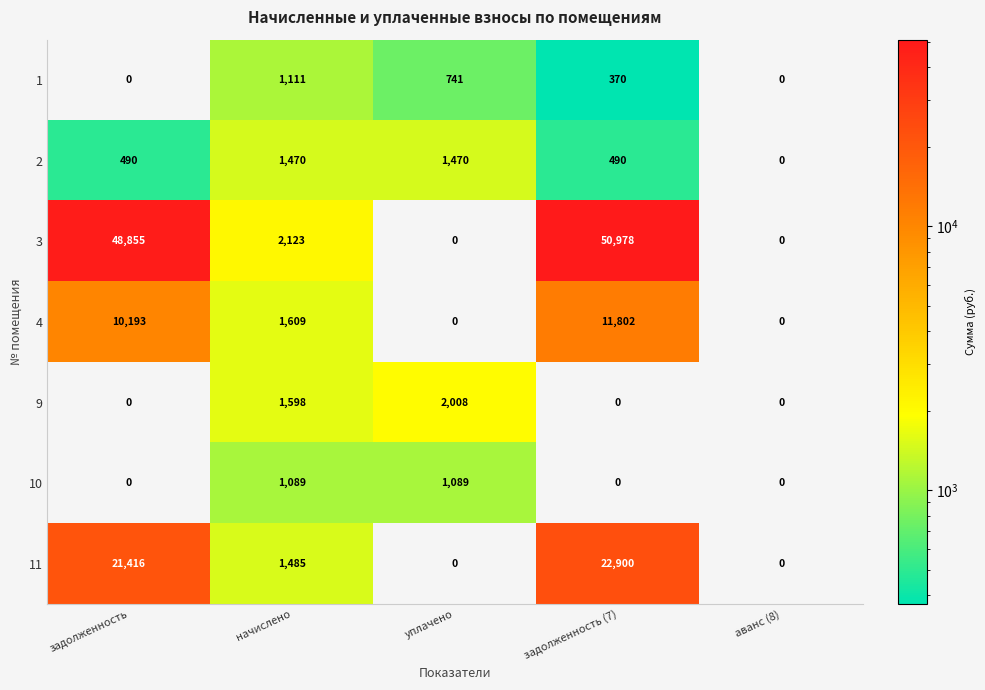

What is the average value of the 1 series?

444